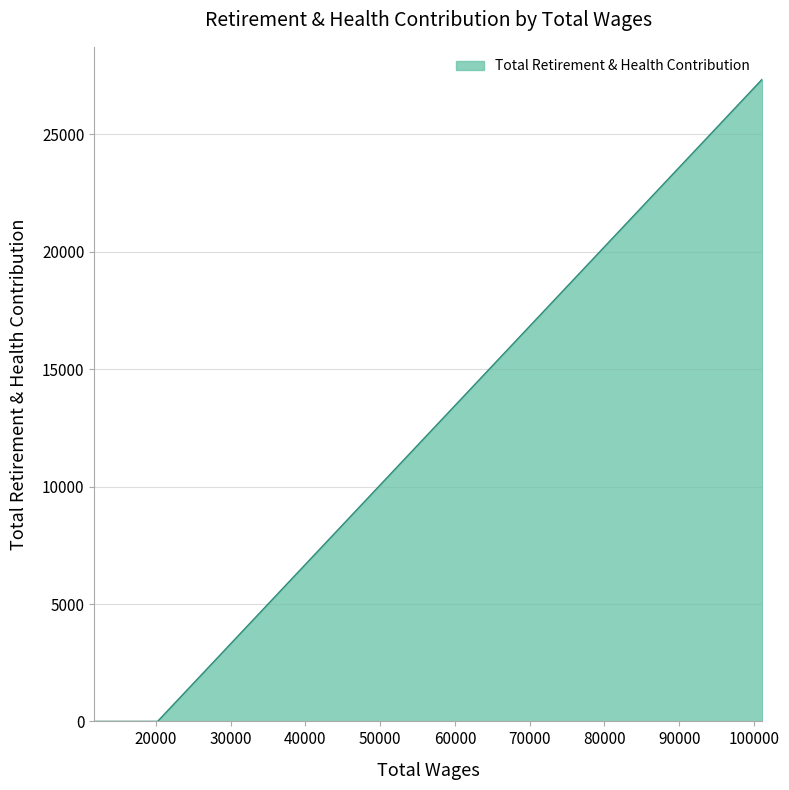

The value at 101147.0 is 46682. True or false?

False